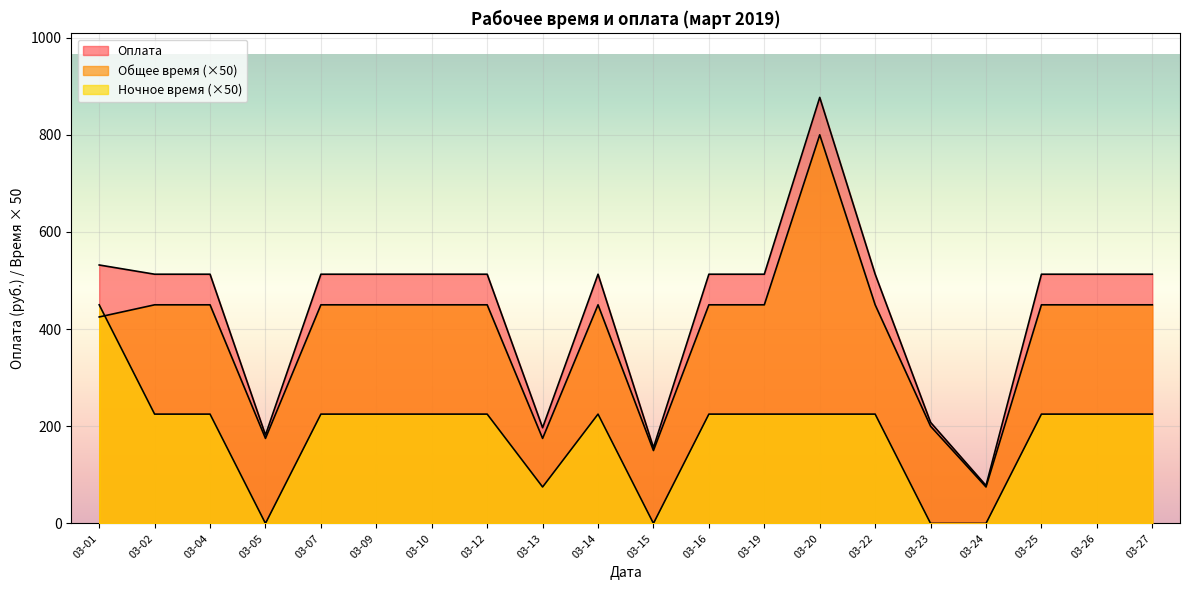

What is the difference between the maximum and second lowest values in the Ночное время series?

450